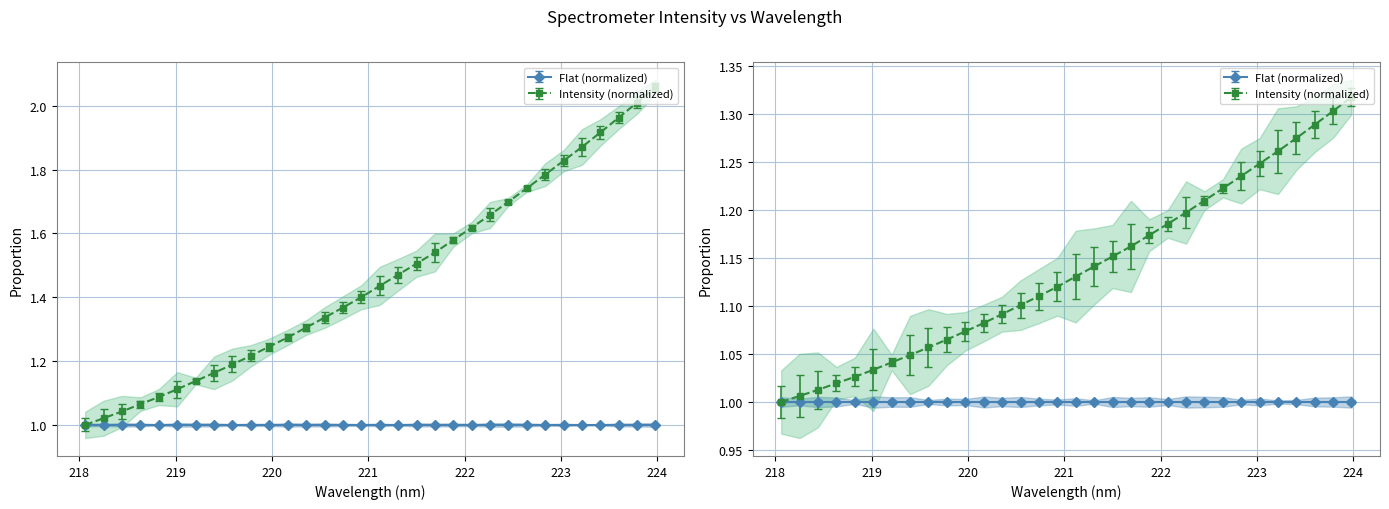

List the labels in order of value, smallest first.

218.0596, 218.2508, 218.442, 218.6332, 218.8244, 219.0156, 219.2067, 219.3979, 219.589, 219.7801, 219.9712, 220.1623, 220.3533, 220.5444, 220.7354, 220.9264, 221.1174, 221.3083, 221.4993, 221.6902, 221.8812, 222.0721, 222.263, 222.4538, 222.6447, 222.8355, 223.0264, 223.2172, 223.408, 223.5987, 223.7895, 223.9802